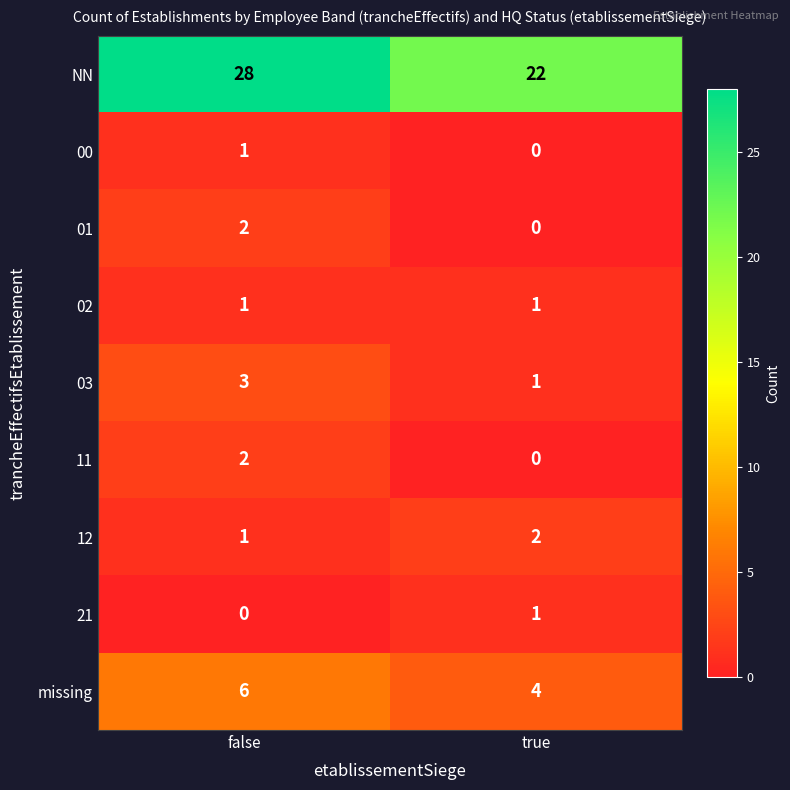

What is the difference between the highest and lowest values at false?

28